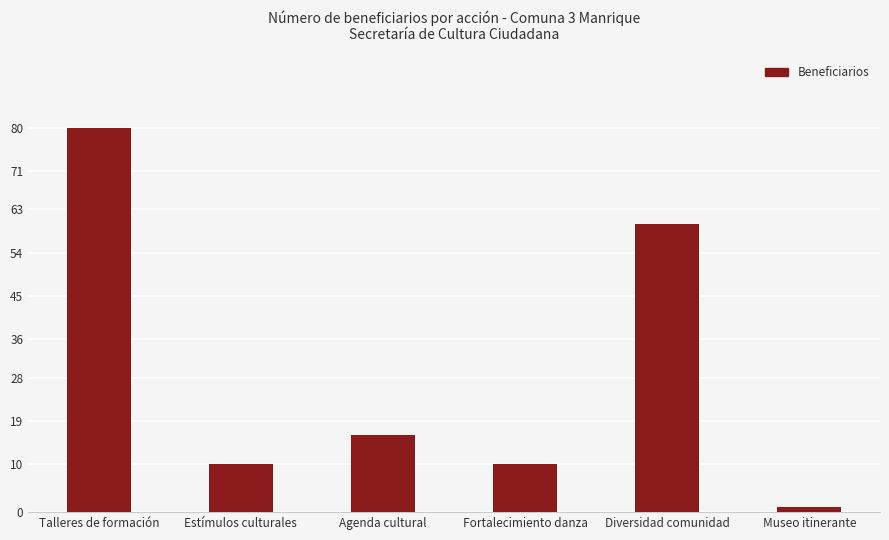

How many distinct data groups are displayed?

1